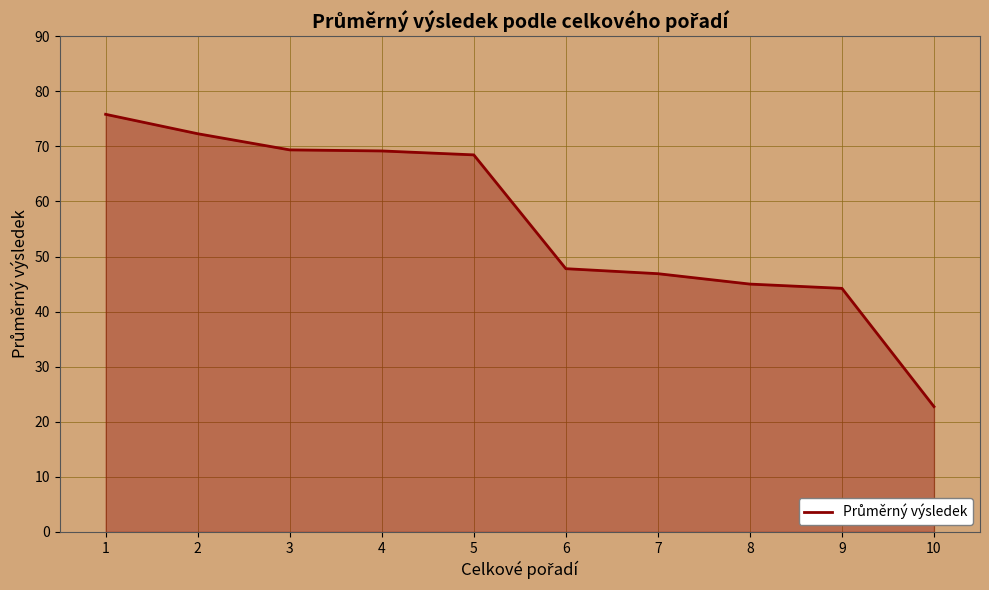

What is the greatest value displayed?

75.8